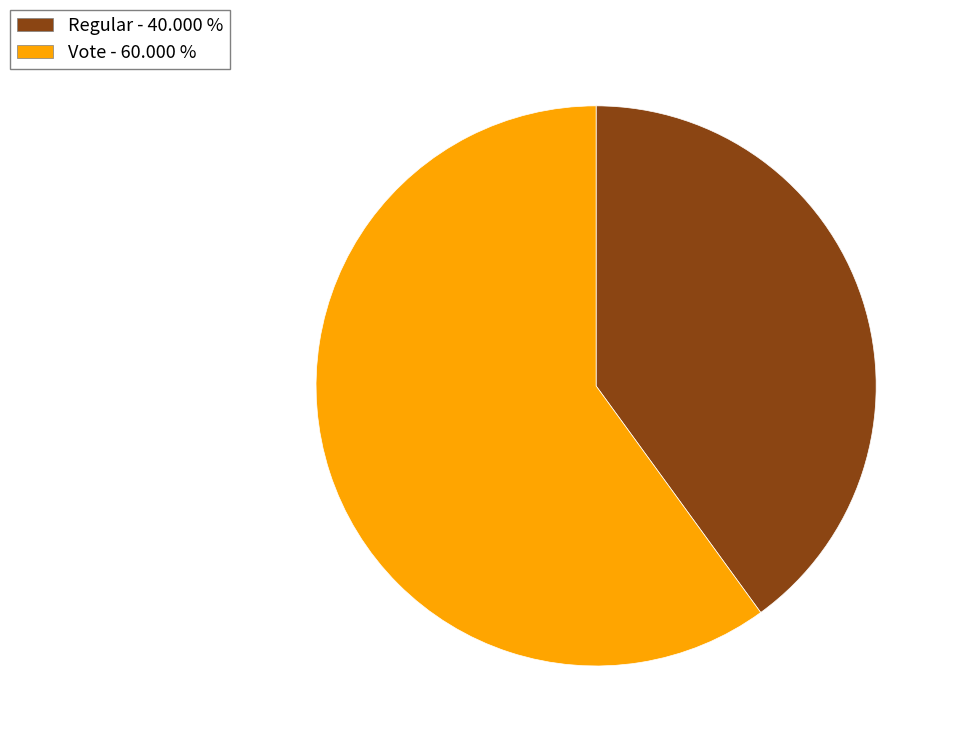

What is the smallest slice in the pie chart?

Regular